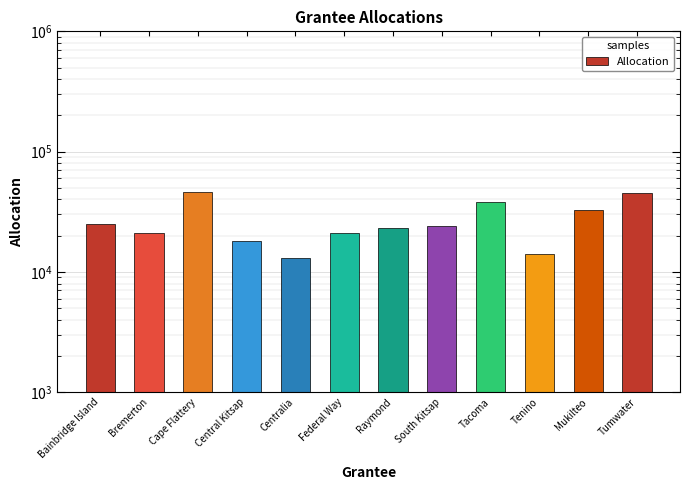

What is the difference between the values at Raymond and South Kitsap?

1000